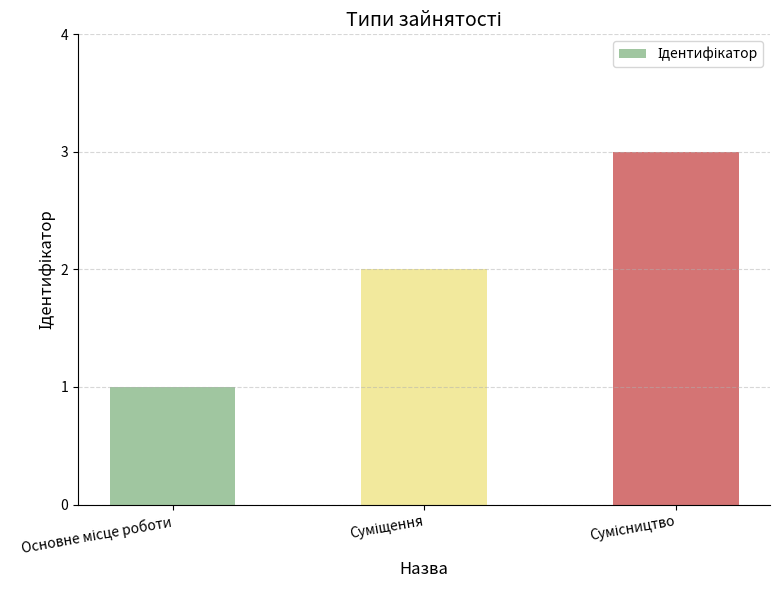

How many bars are there in total?

3